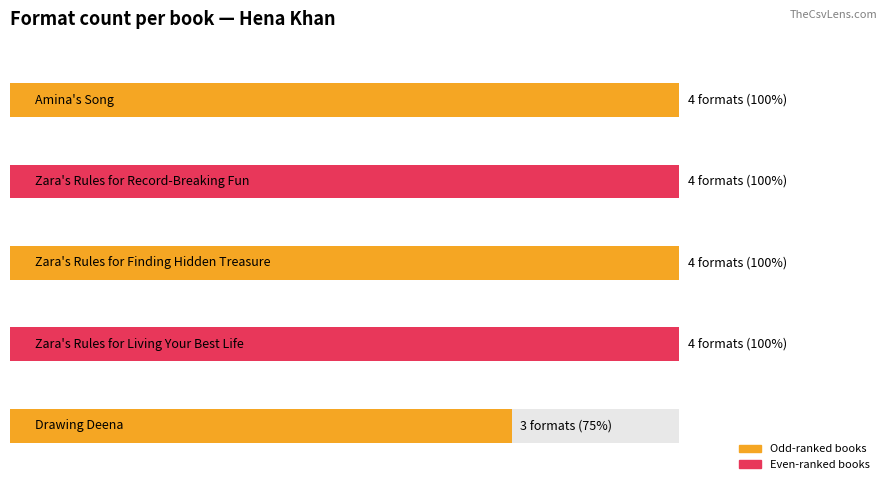

Which category has the lowest value across all series?

Drawing Deena